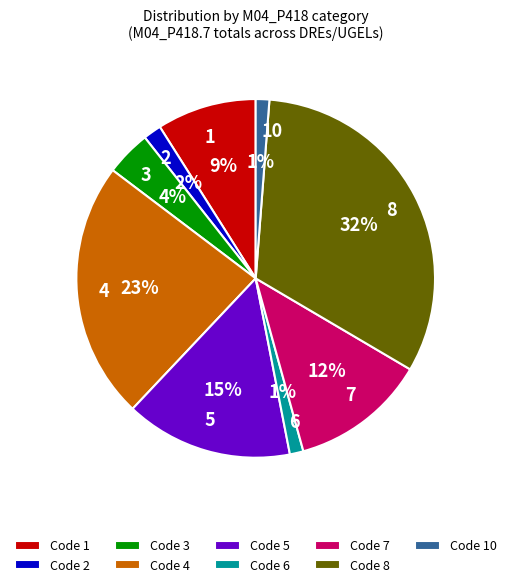

How many slices are in this pie chart?

9